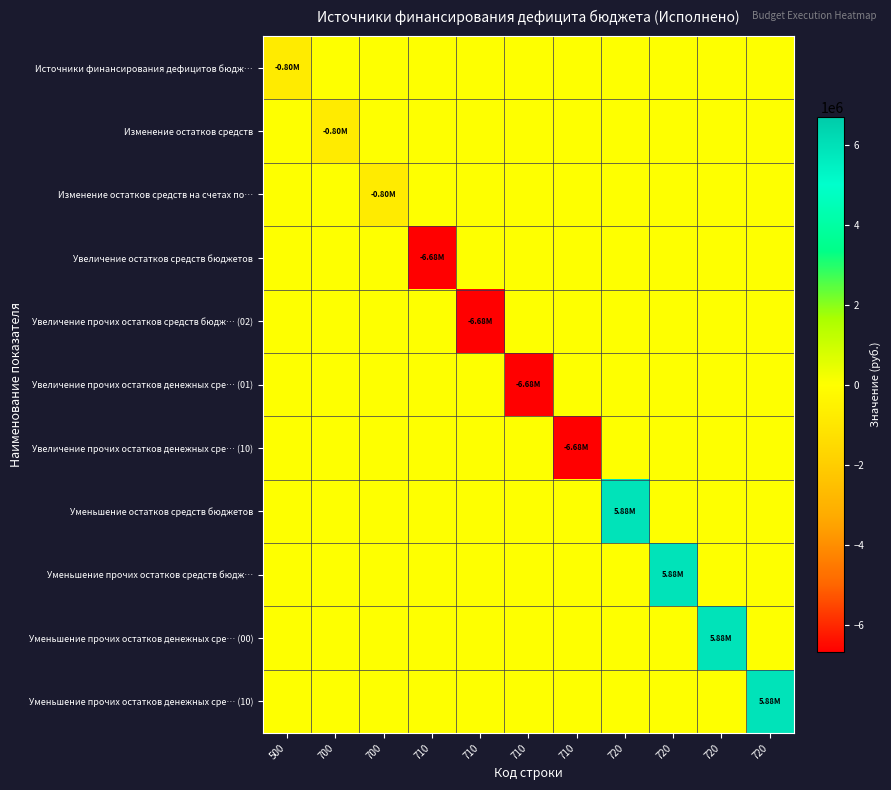

Reading left to right, transcribe all the data shown in this chart.

Источники финансирования дефицитов бюдж…: 500=-802128.1	700=0.0	700=0.0	710=0.0	710=0.0	710=0.0	710=0.0	720=0.0	720=0.0	720=0.0	720=0.0
Изменение остатков средств: 500=0.0	700=-802128.1	700=0.0	710=0.0	710=0.0	710=0.0	710=0.0	720=0.0	720=0.0	720=0.0	720=0.0
Изменение остатков средств на счетах по…: 500=0.0	700=0.0	700=-802128.1	710=0.0	710=0.0	710=0.0	710=0.0	720=0.0	720=0.0	720=0.0	720=0.0
Увеличение остатков средств бюджетов: 500=0.0	700=0.0	700=0.0	710=-6679970.5	710=0.0	710=0.0	710=0.0	720=0.0	720=0.0	720=0.0	720=0.0
Увеличение прочих остатков средств бюдж… (02): 500=0.0	700=0.0	700=0.0	710=0.0	710=-6679970.5	710=0.0	710=0.0	720=0.0	720=0.0	720=0.0	720=0.0
Увеличение прочих остатков денежных сре… (01): 500=0.0	700=0.0	700=0.0	710=0.0	710=0.0	710=-6679970.5	710=0.0	720=0.0	720=0.0	720=0.0	720=0.0
Увеличение прочих остатков денежных сре… (10): 500=0.0	700=0.0	700=0.0	710=0.0	710=0.0	710=0.0	710=-6679970.5	720=0.0	720=0.0	720=0.0	720=0.0
Уменьшение остатков средств бюджетов: 500=0.0	700=0.0	700=0.0	710=0.0	710=0.0	710=0.0	710=0.0	720=5877842.4	720=0.0	720=0.0	720=0.0
Уменьшение прочих остатков средств бюдж…: 500=0.0	700=0.0	700=0.0	710=0.0	710=0.0	710=0.0	710=0.0	720=0.0	720=5877842.4	720=0.0	720=0.0
Уменьшение прочих остатков денежных сре… (00): 500=0.0	700=0.0	700=0.0	710=0.0	710=0.0	710=0.0	710=0.0	720=0.0	720=0.0	720=5877842.4	720=0.0
Уменьшение прочих остатков денежных сре… (10): 500=0.0	700=0.0	700=0.0	710=0.0	710=0.0	710=0.0	710=0.0	720=0.0	720=0.0	720=0.0	720=5877842.4